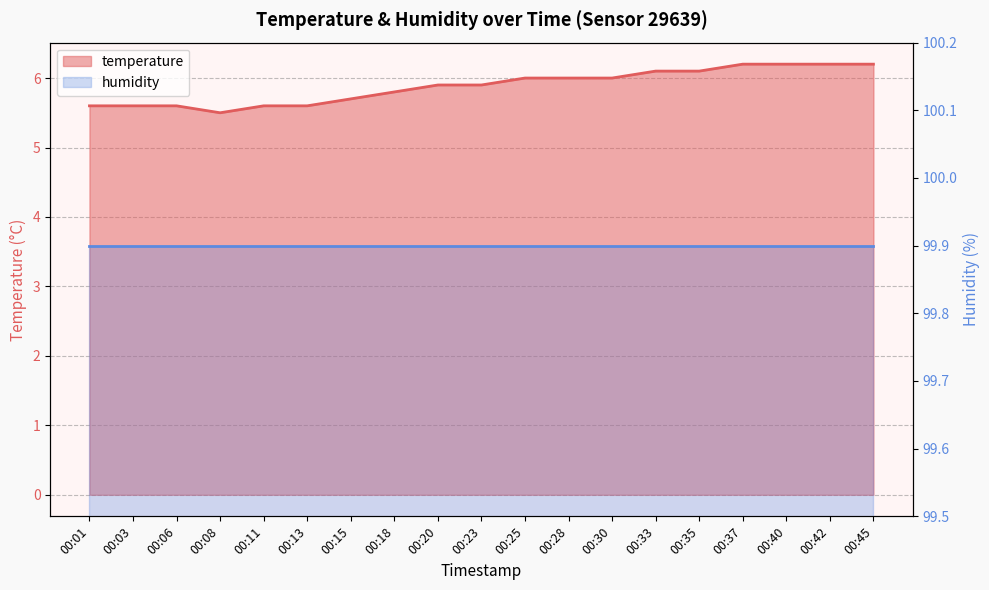

List the labels in order of value, smallest first.

00:08, 00:01, 00:03, 00:06, 00:11, 00:13, 00:15, 00:18, 00:20, 00:23, 00:25, 00:28, 00:30, 00:33, 00:35, 00:37, 00:40, 00:42, 00:45